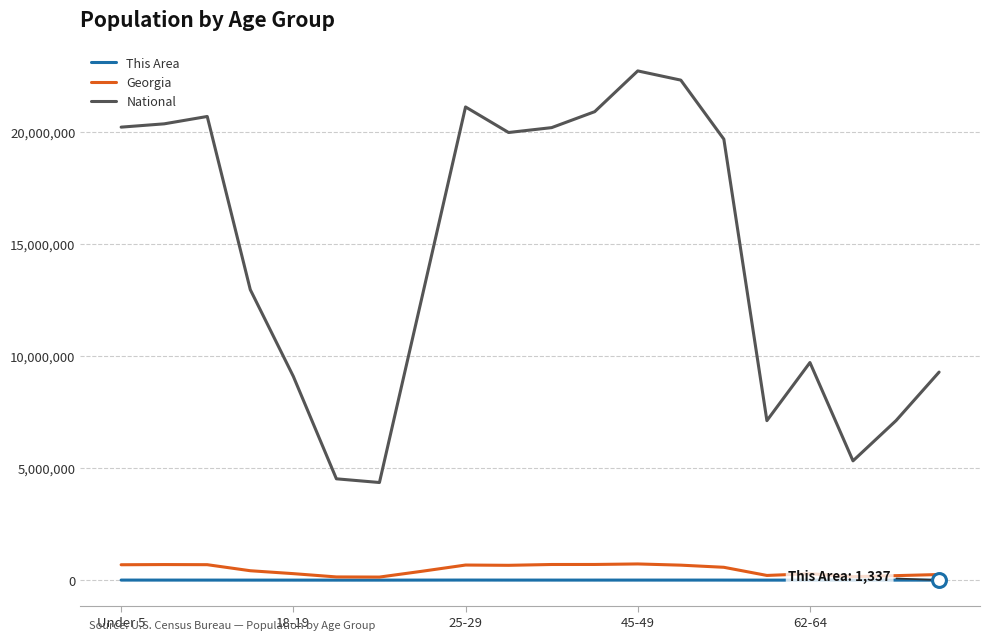

True or false: This Area and National cross at least once.

False